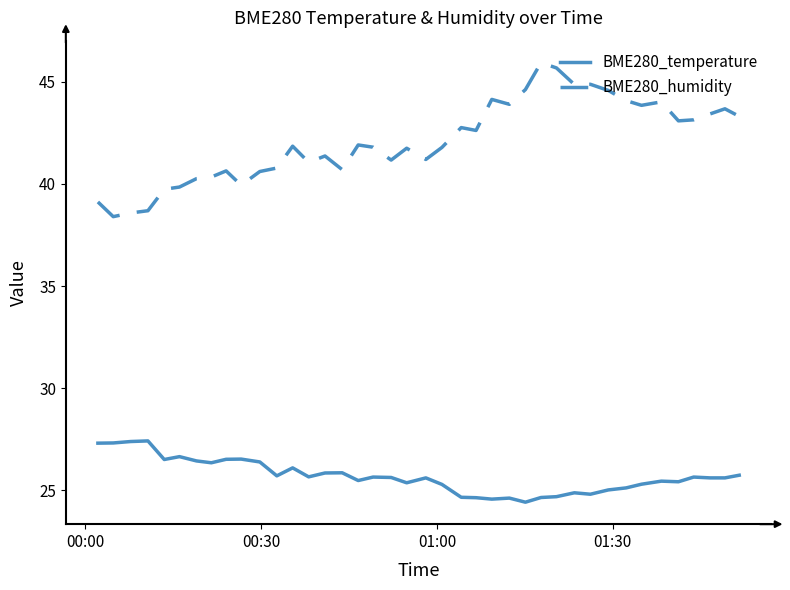

Which series has the largest range (max minus min)?

BME280_humidity